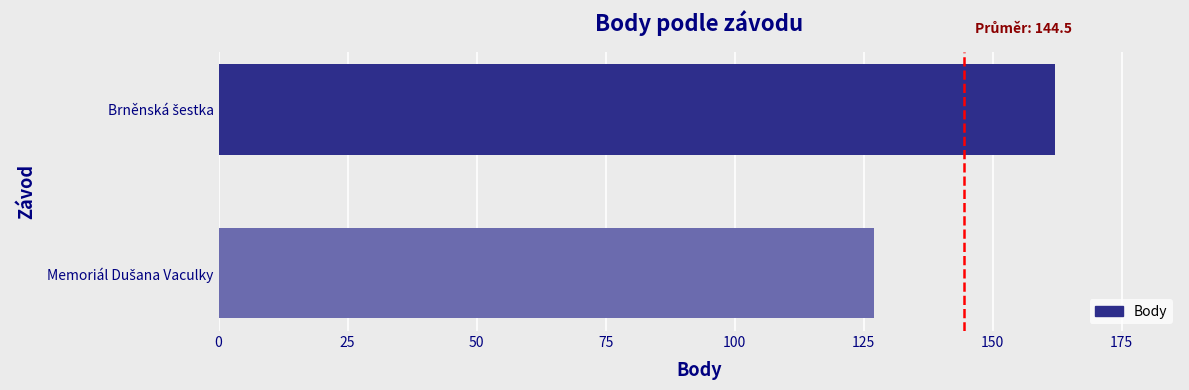

What is the greatest value displayed?

162